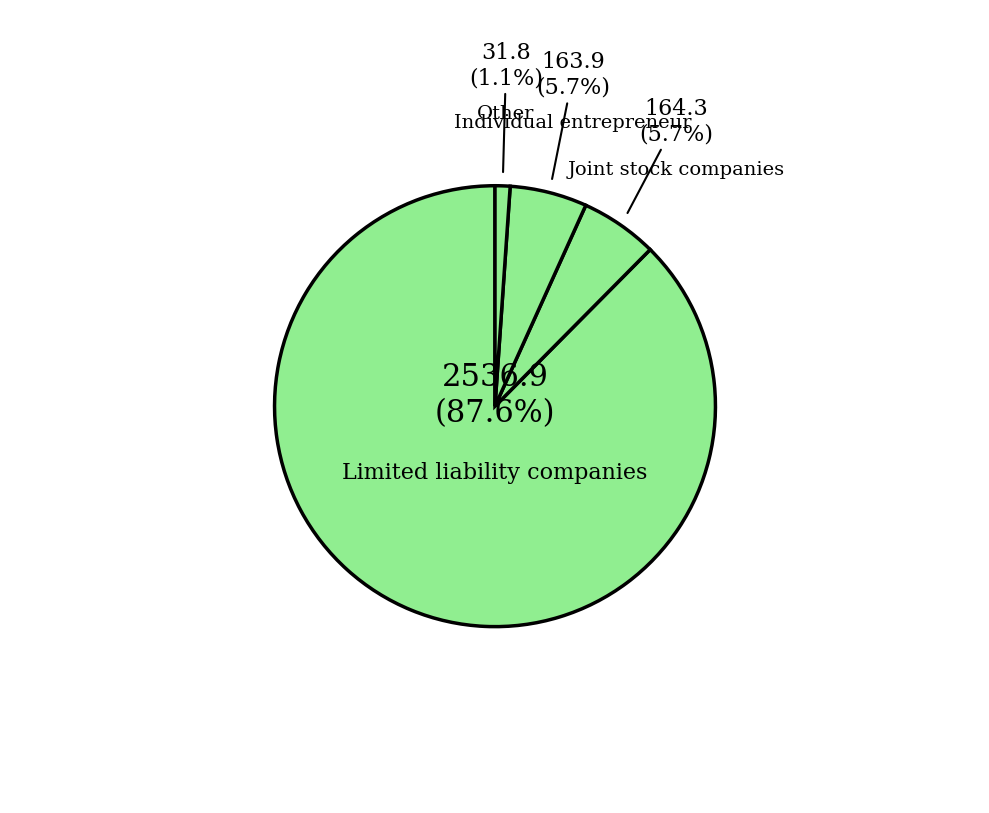

Which slice is the smallest?

Other